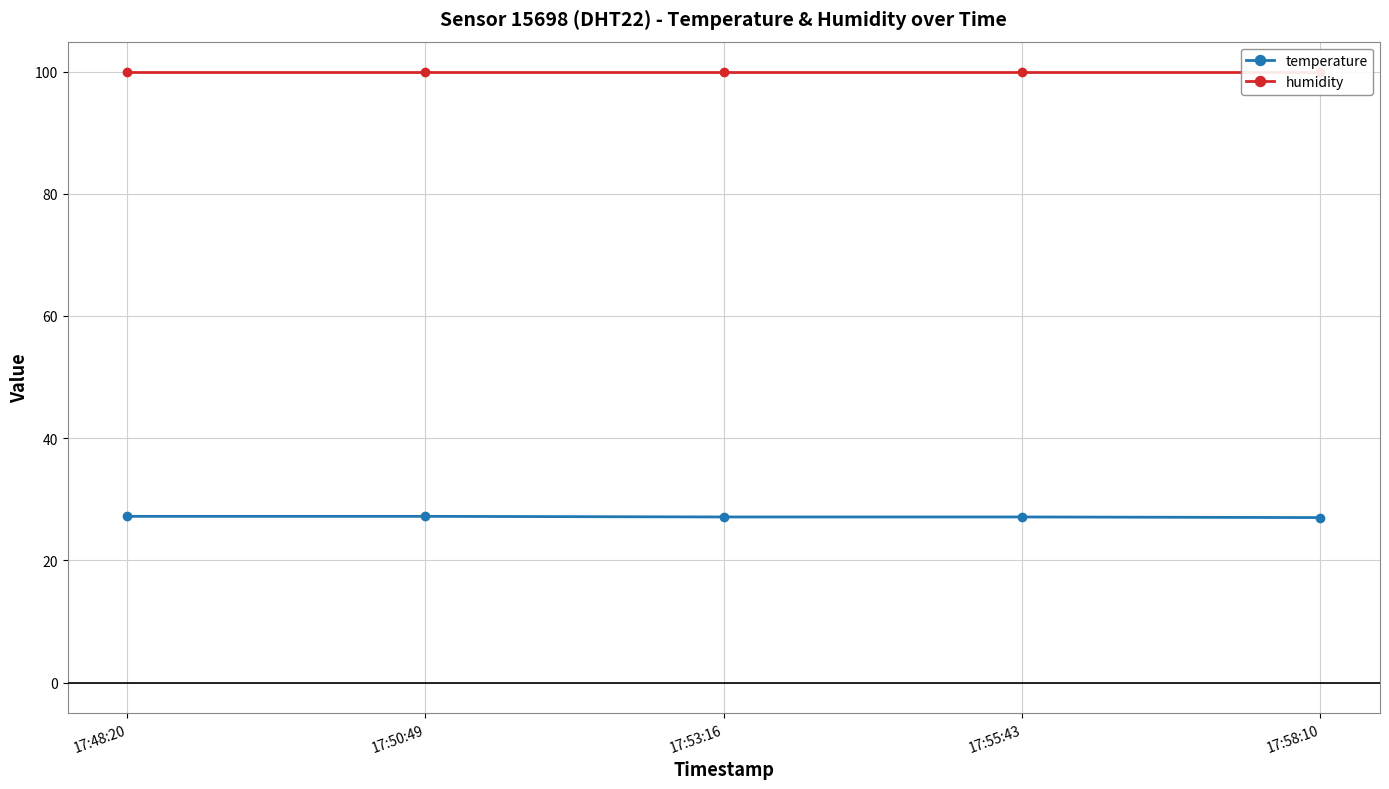

Which series has the widest spread of values?

temperature